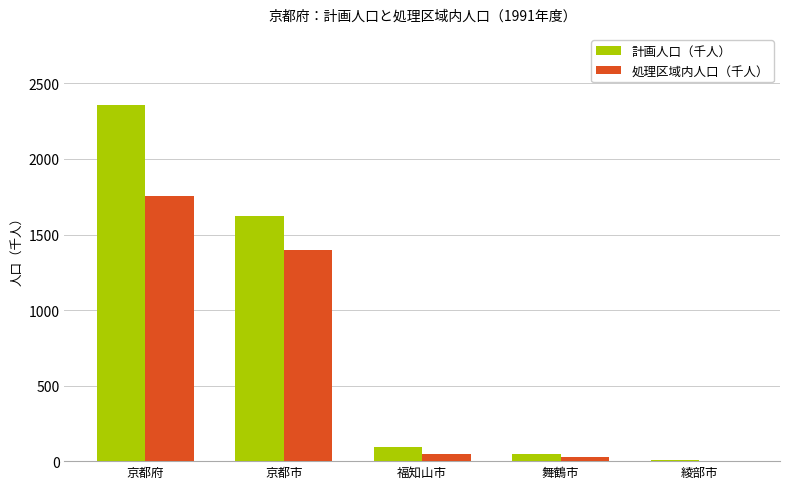

What is the average value of the 計画人口（千人） series?

824.7